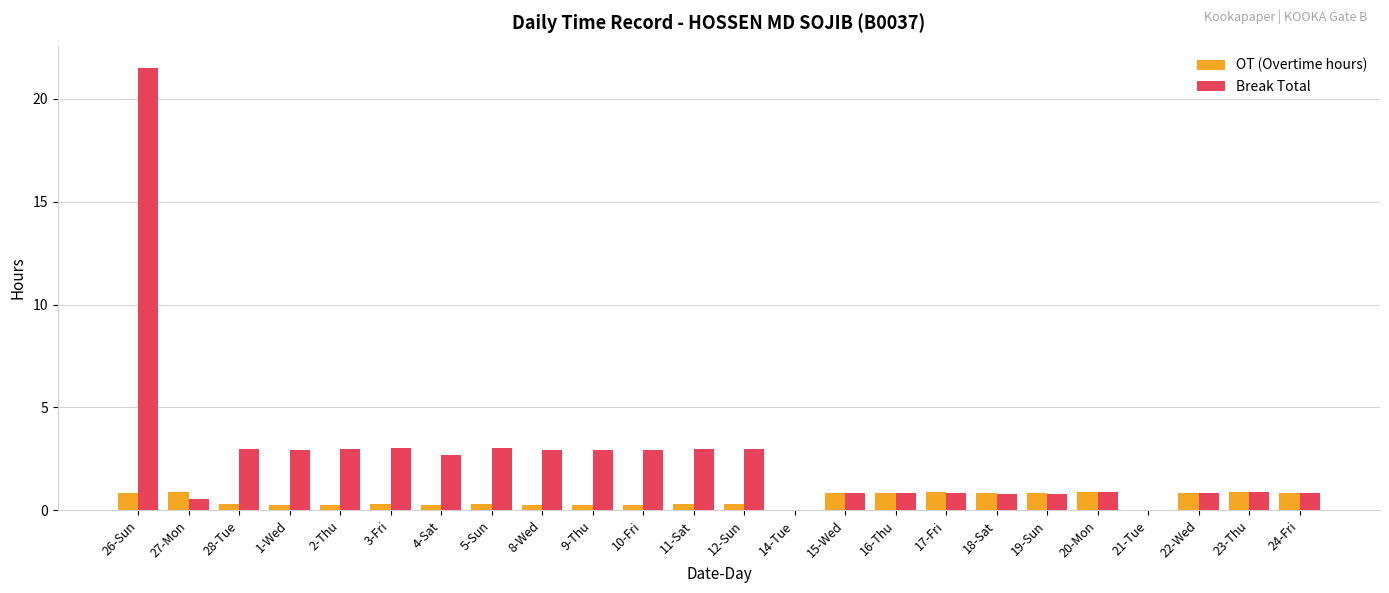

Is the value of OT (Overtime hours) at 10-Fri greater than the value of Break Total at 9-Thu?

No